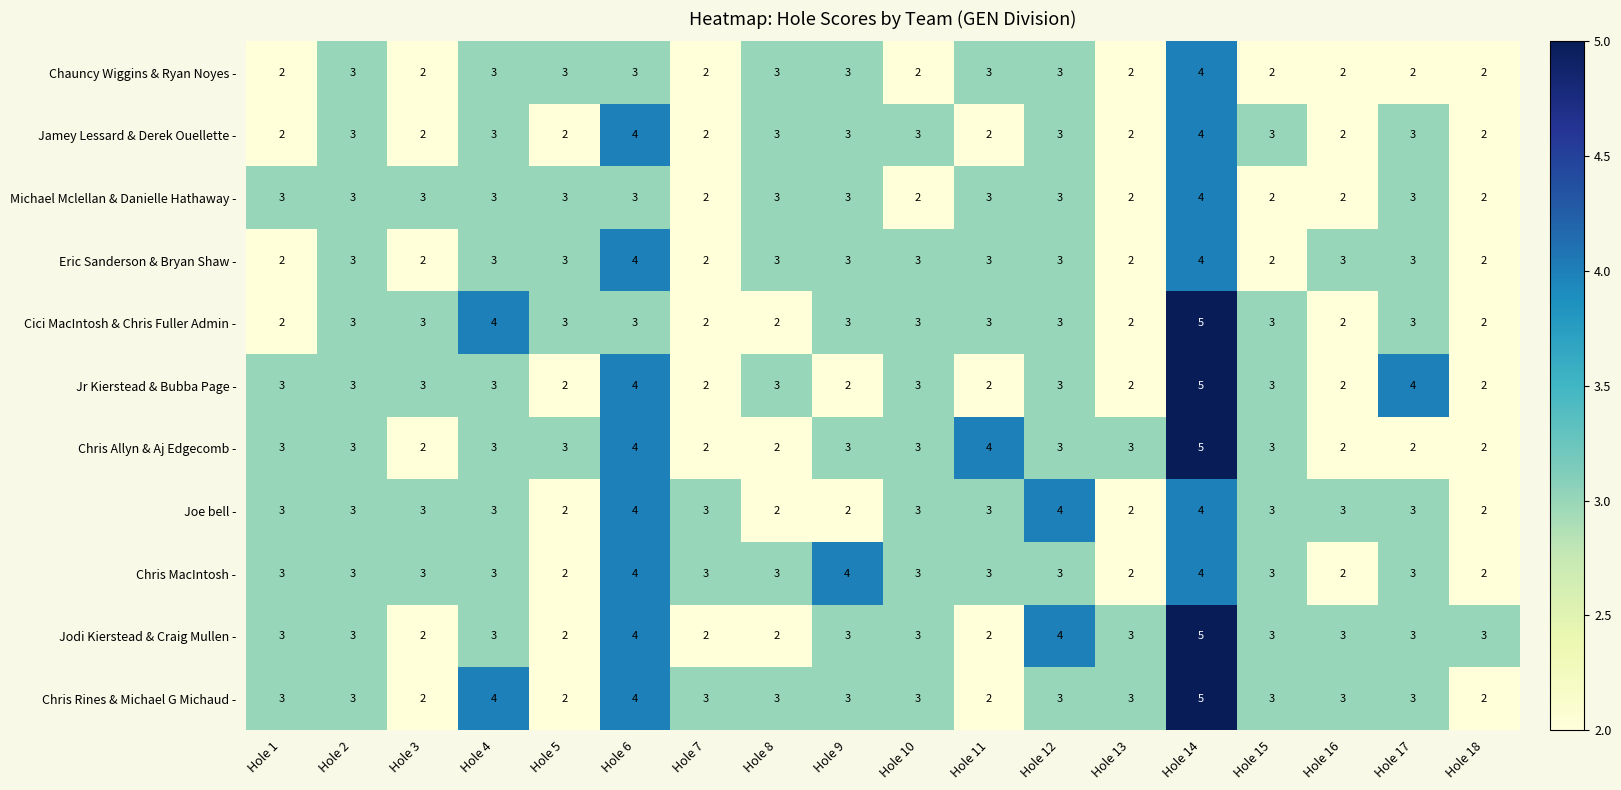

Count the Eric Sanderson & Bryan Shaw - values in the range 2 to 3.

16